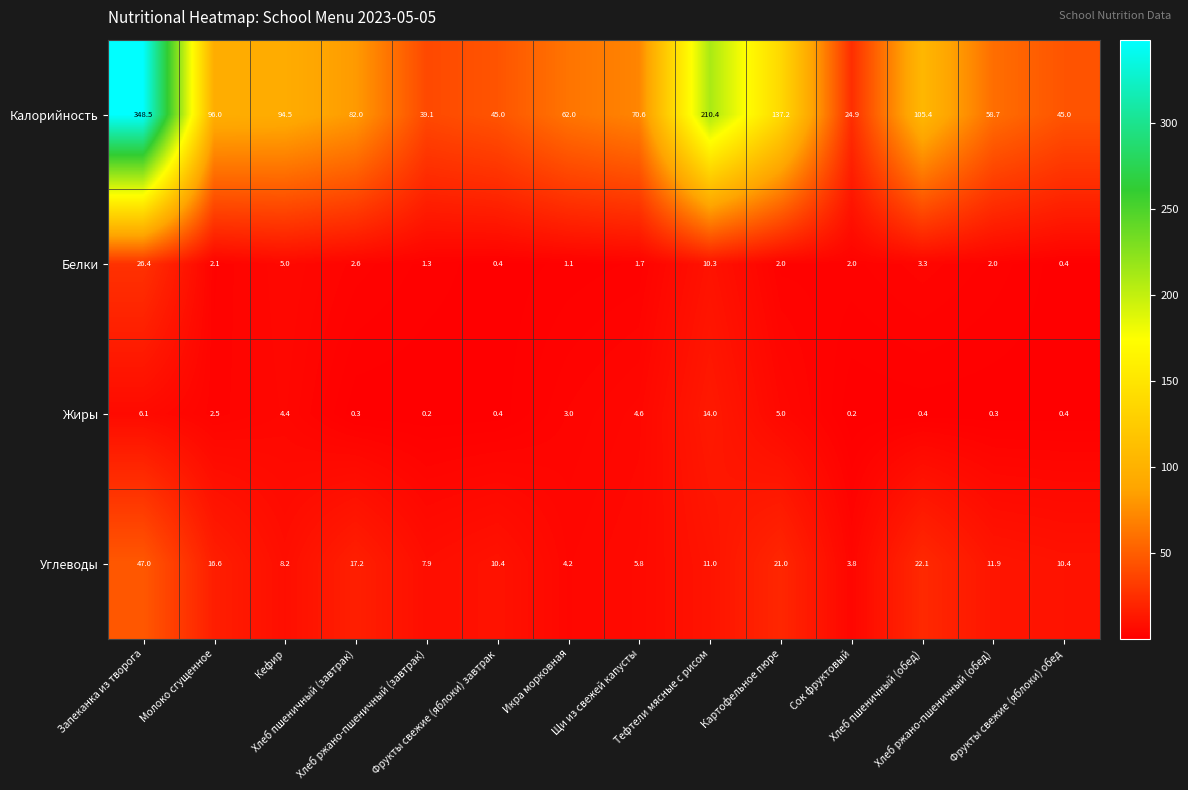

Which series has the widest spread of values?

Калорийность